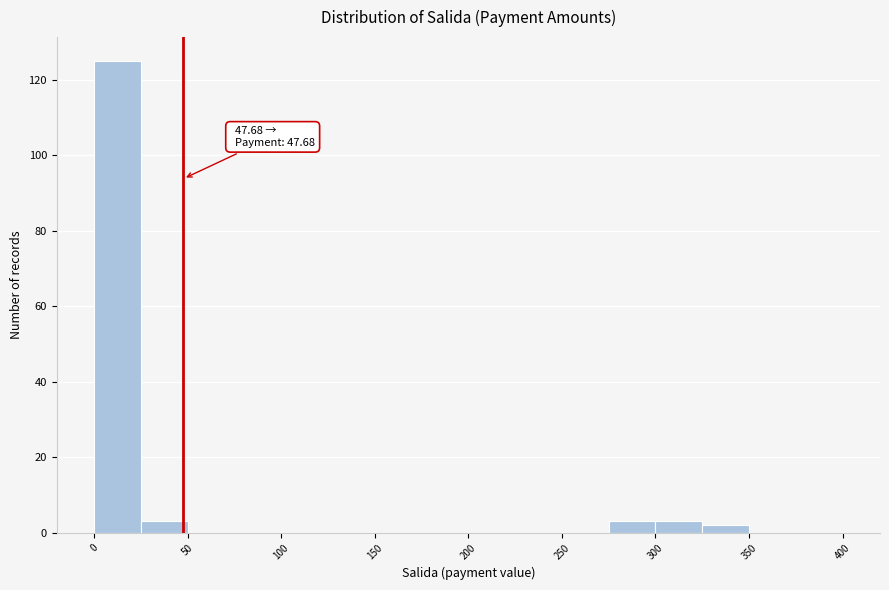

Over which range of the x-axis is the bar tallest?

0 to 25